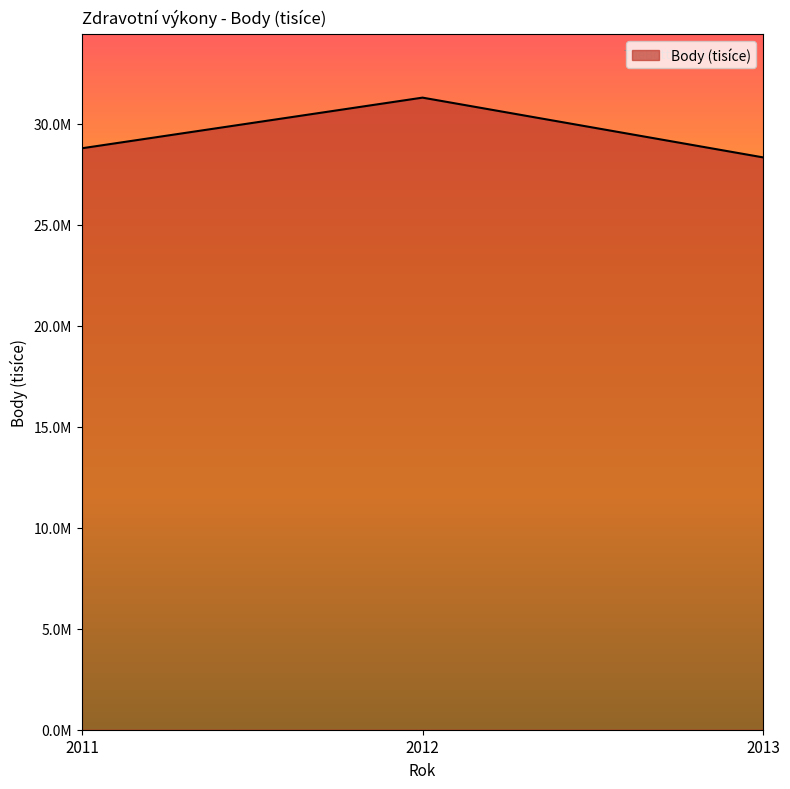

The chart shows a value of 47549320 at 2013. True or false?

False